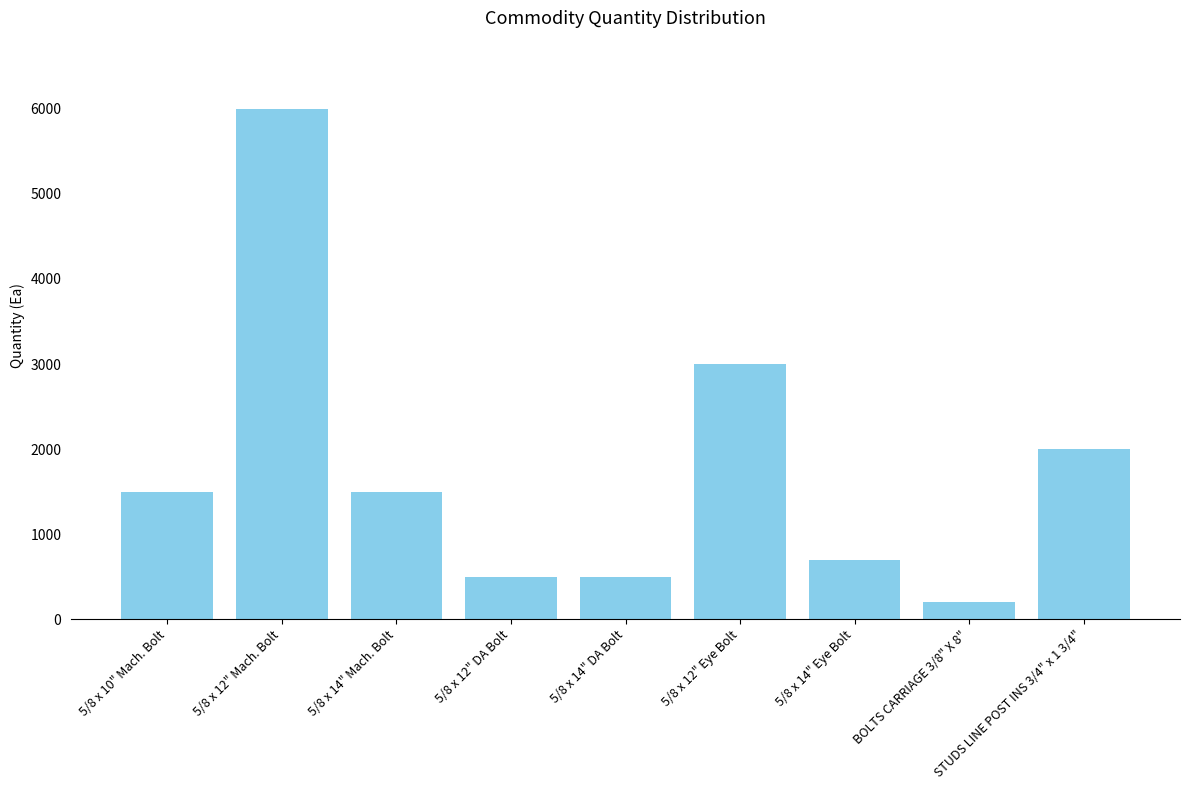

What is the label of the 4th bar from the right?

5/8 x 12" Eye Bolt